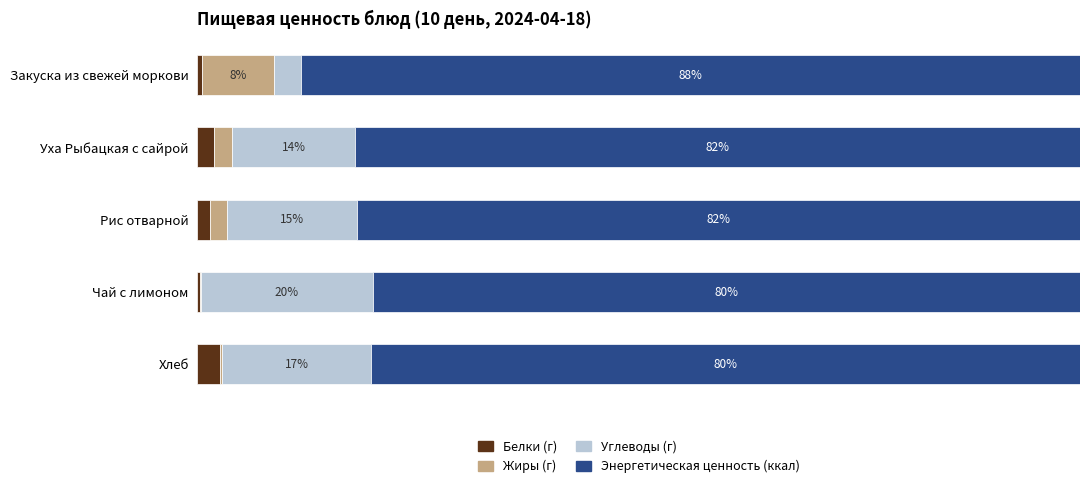

What are all the series names shown in the legend?

Белки (г), Жиры (г), Углеводы (г), Энергетическая ценность (ккал)